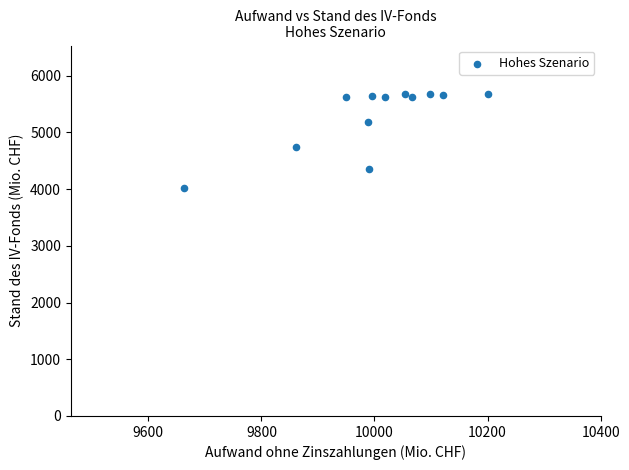

What Y value in the scatter plot is closest to 4850?

4747